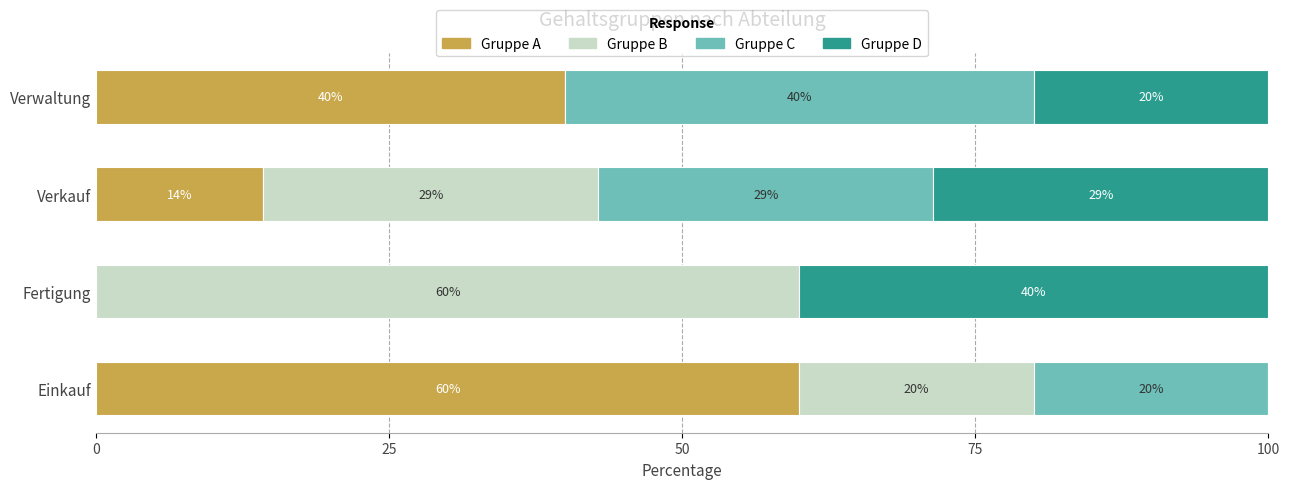

What is the total value across all series at Verwaltung?

100.0